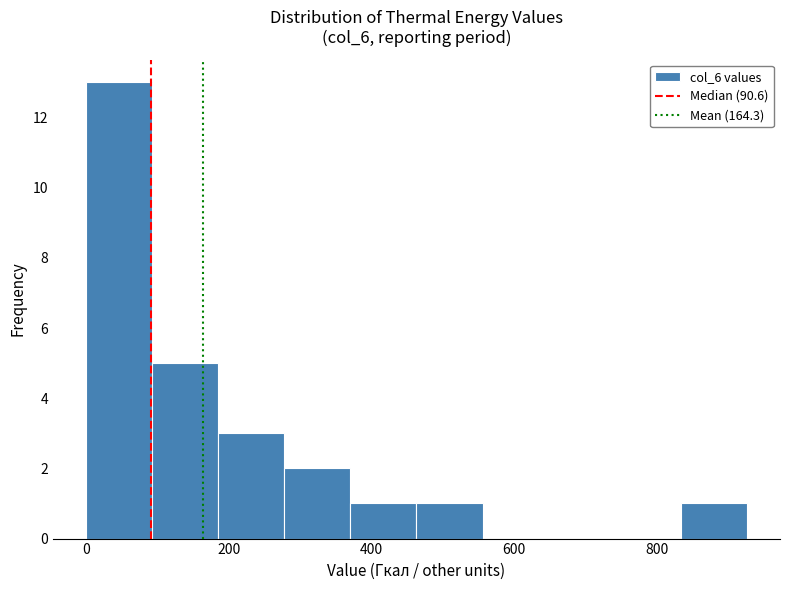

Reading left to right, transcribe this chart: for each bar, give the range it covers on the x-axis and its height. Neither the bar edges nor the heights are printed on the chart, so give them approximately, as read against the axes.

0 to 100: 13
100 to 180: 5
180 to 280: 3
280 to 380: 2
380 to 460: 1
460 to 560: 1
560 to 640: 0
640 to 740: 0
740 to 840: 0
840 to 920: 1